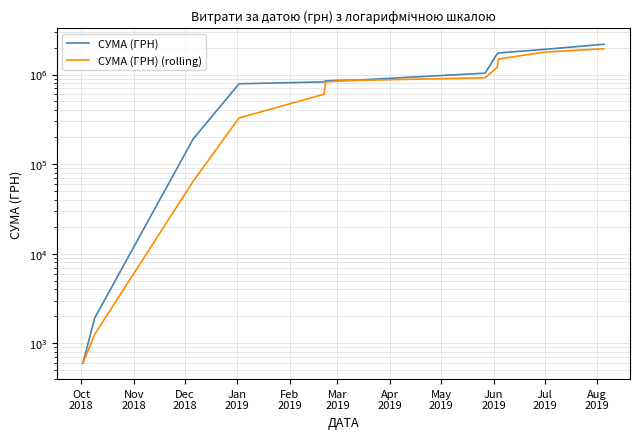

True or false: СУМА (ГРН) and СУМА (ГРН) (rolling) intersect in this chart.

False